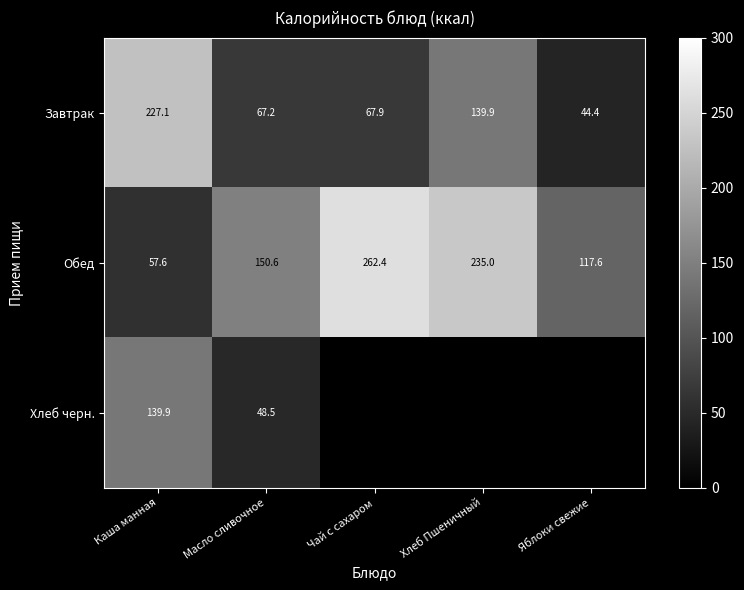

Rank the categories by Обед value from highest to lowest.

Чай с сахаром, Хлеб Пшеничный, Масло сливочное, Яблоки свежие, Каша манная